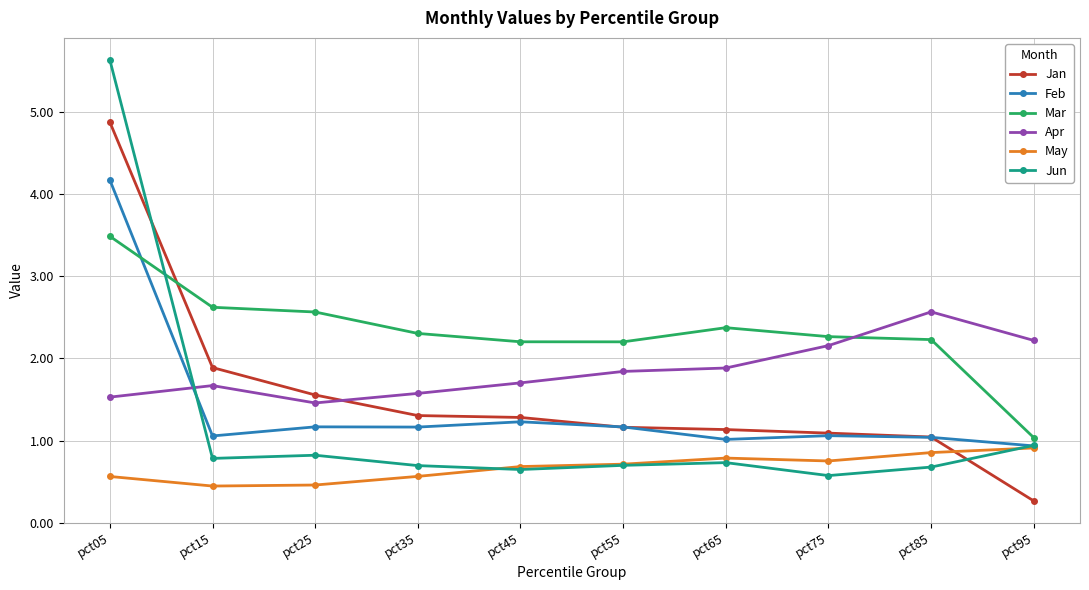

At pct65, list the series in order from largest to smallest.

Mar, Apr, Jan, Feb, May, Jun